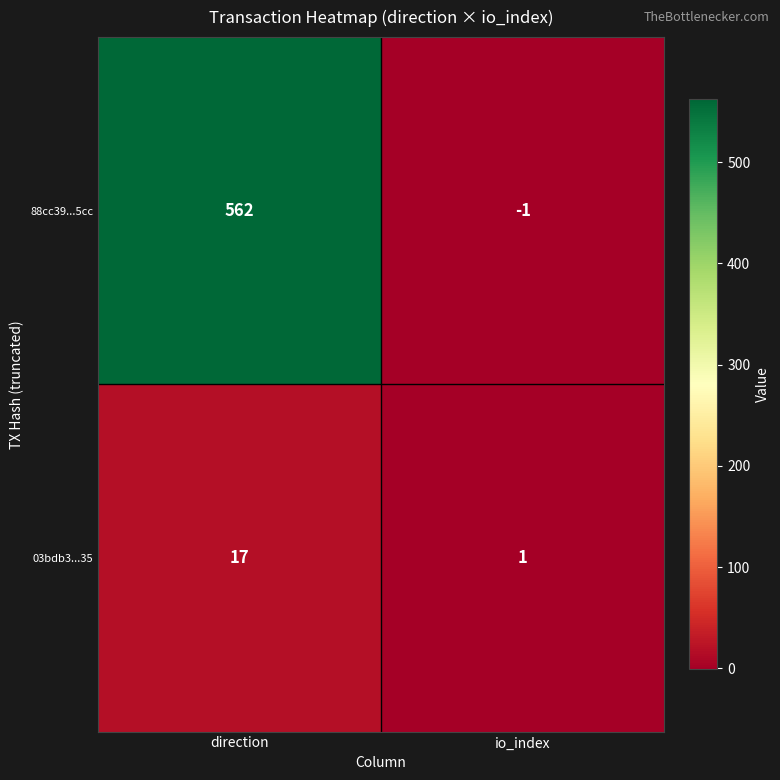

At which category is the sum across all series the highest?

direction